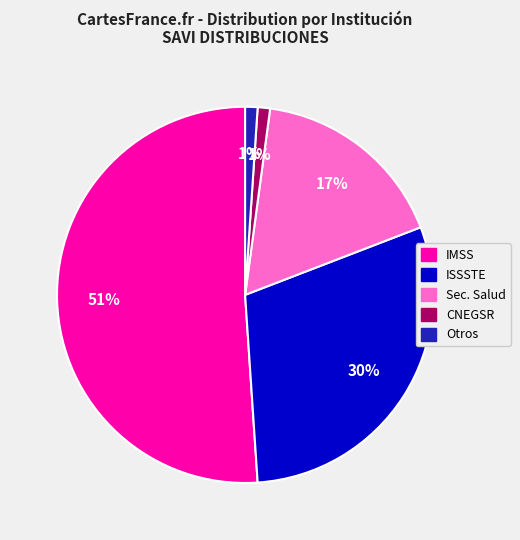

To the nearest percent, what is the difference between the largest and smallest slice percentages?

50%